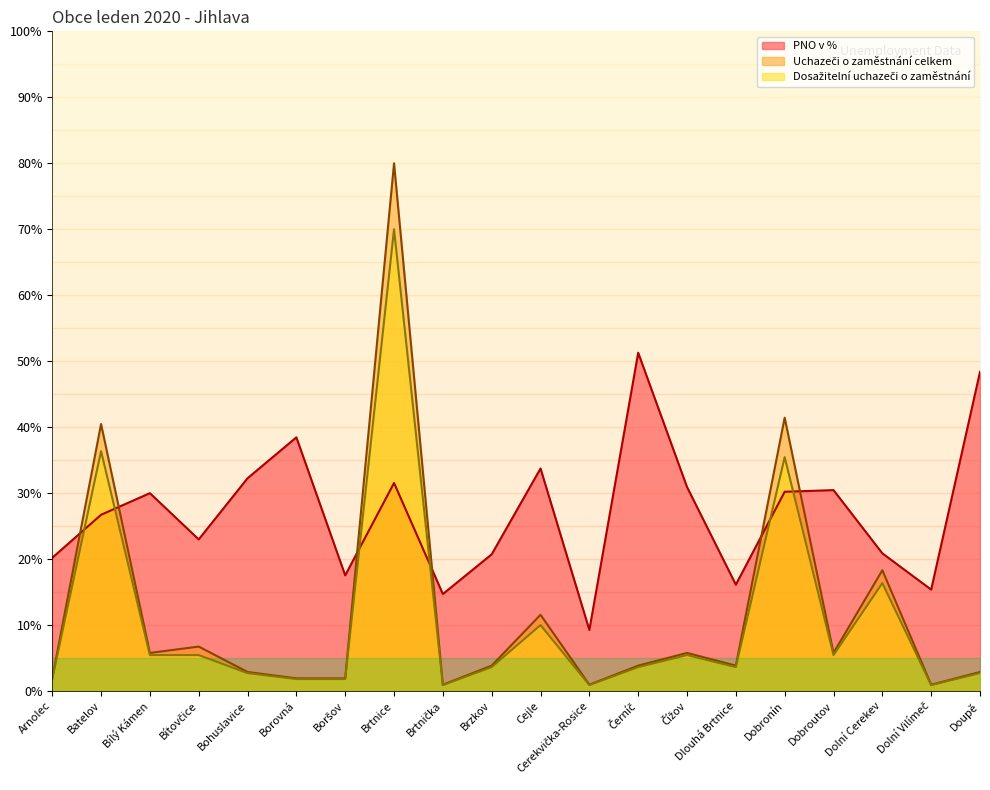

Where is the first local minimum for Dosažitelní uchazeči o zaměstnání?

Brtnička